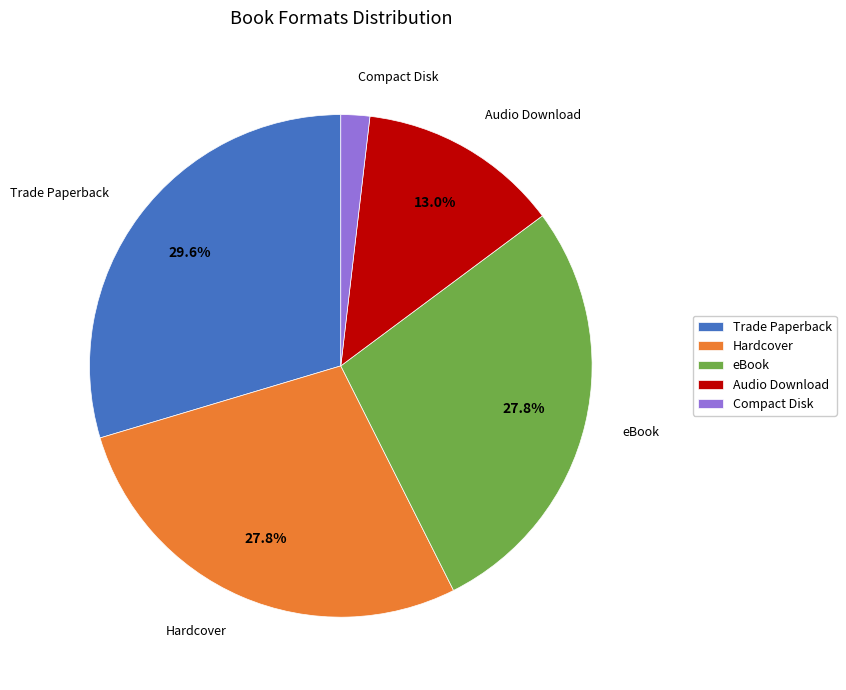

To the nearest percent, what is the average slice percentage?

20%